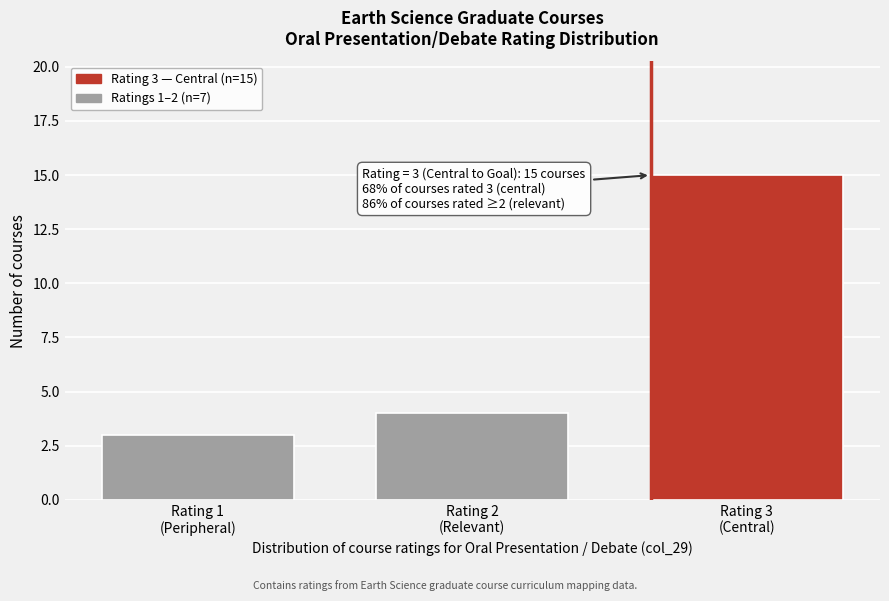

Reading right to left, list all the values displayed in this chart.

15	4	3